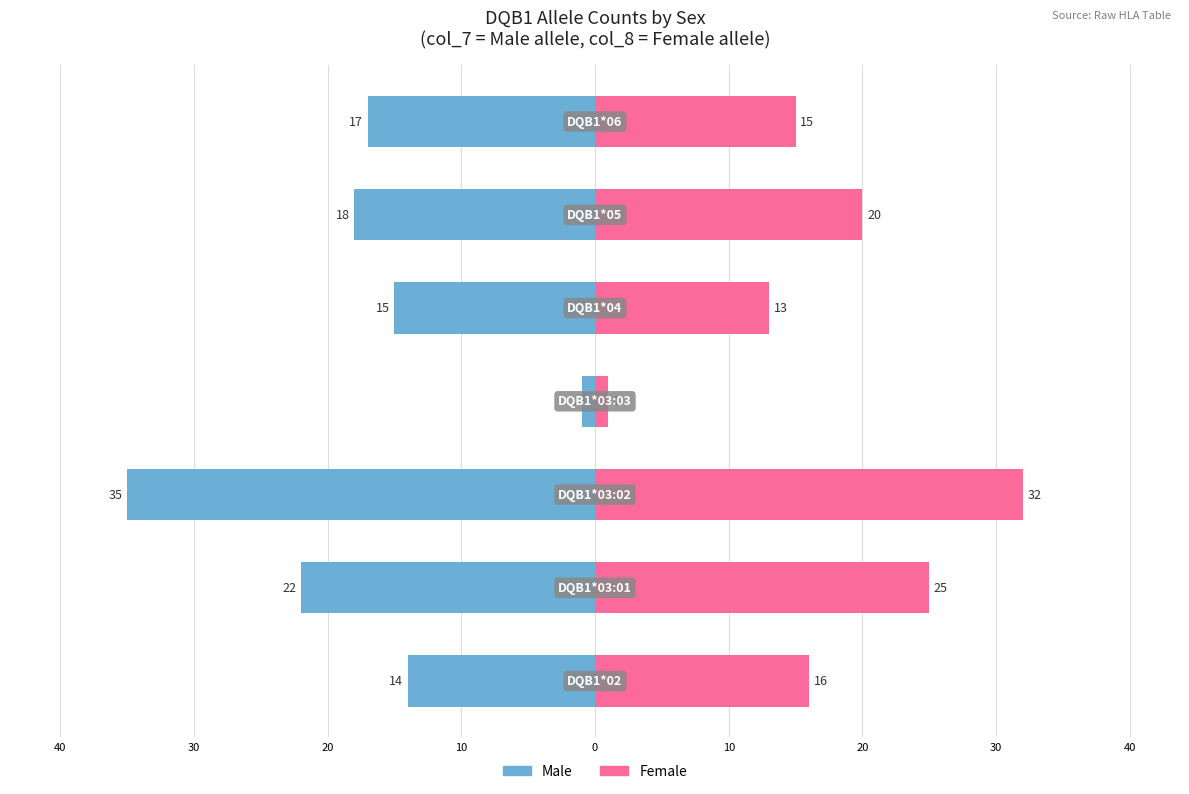

At how many categories does at least one series exceed -21?

7